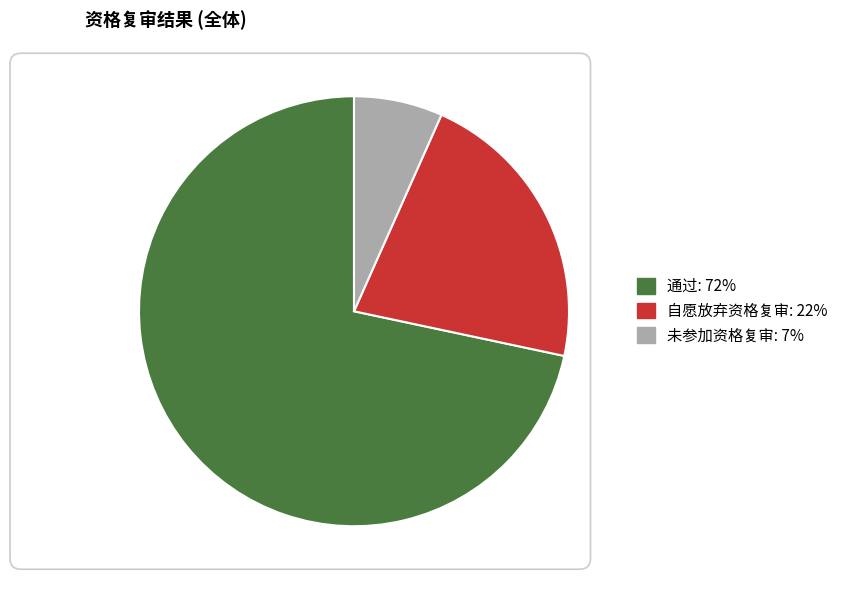

Is the sum of 未参加资格复审: 7% and 自愿放弃资格复审: 22% greater than half?

No